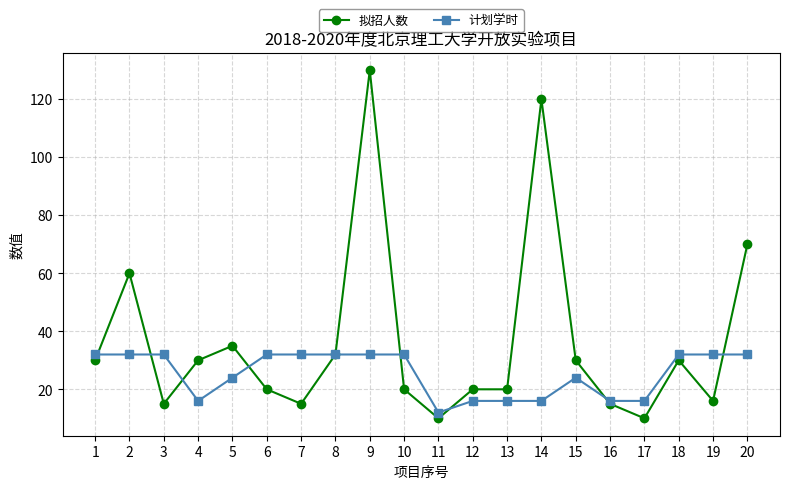

Which series has the largest range (max minus min)?

拟招人数